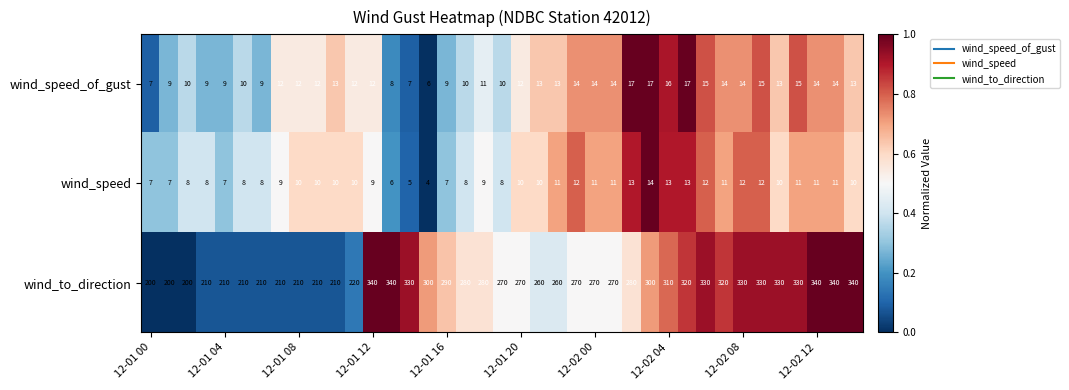

What is the maximum value for wind_speed?

14